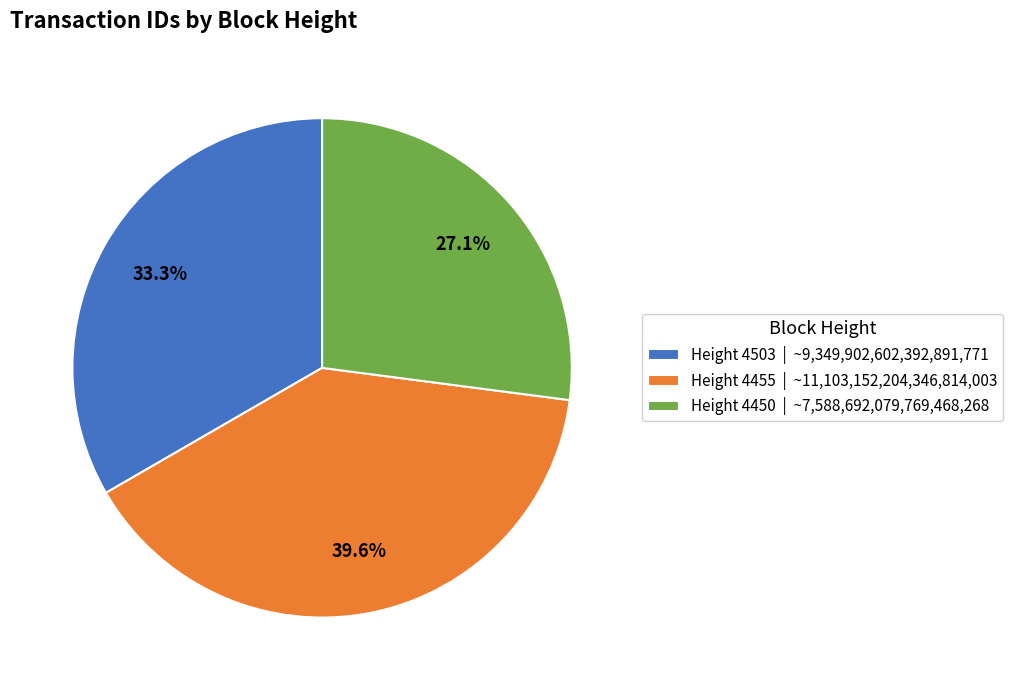

True or false: Height 4503 accounts for 33% of the total.

True